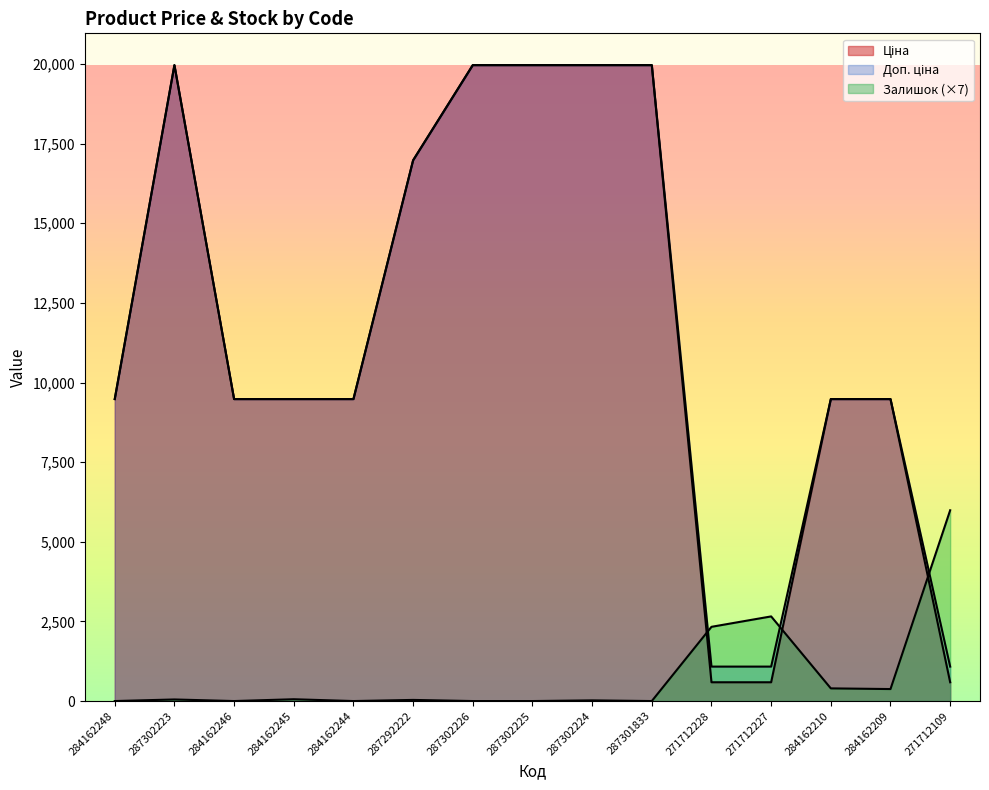

What is the sum of the Ціна values at 284162245 and 287292222?

26456.4